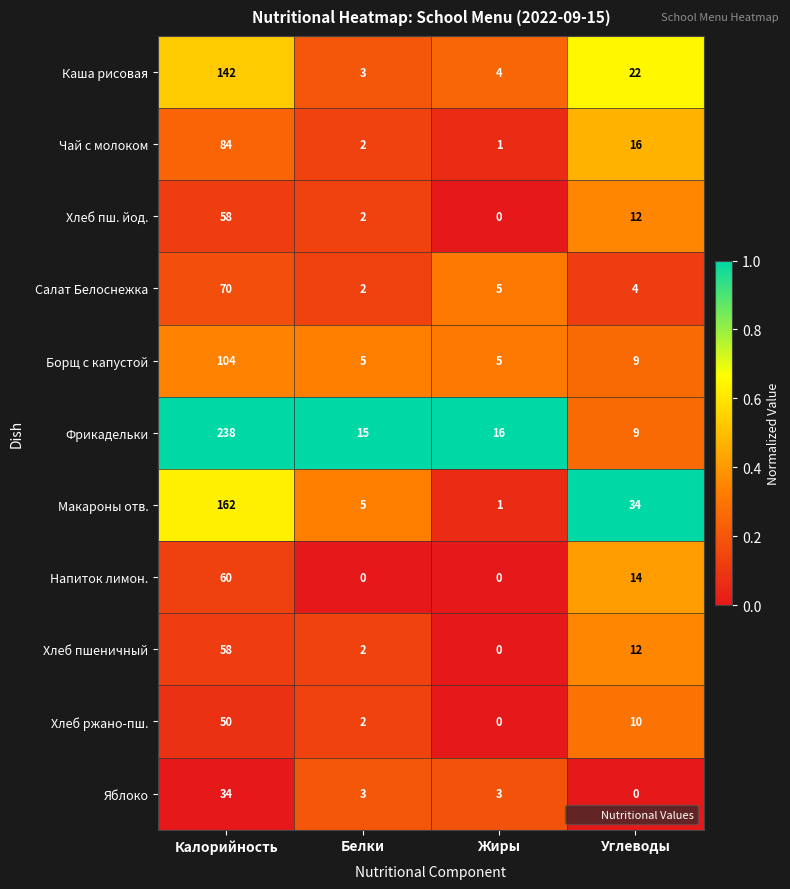

Which series has the largest range (max minus min)?

Фрикадельки